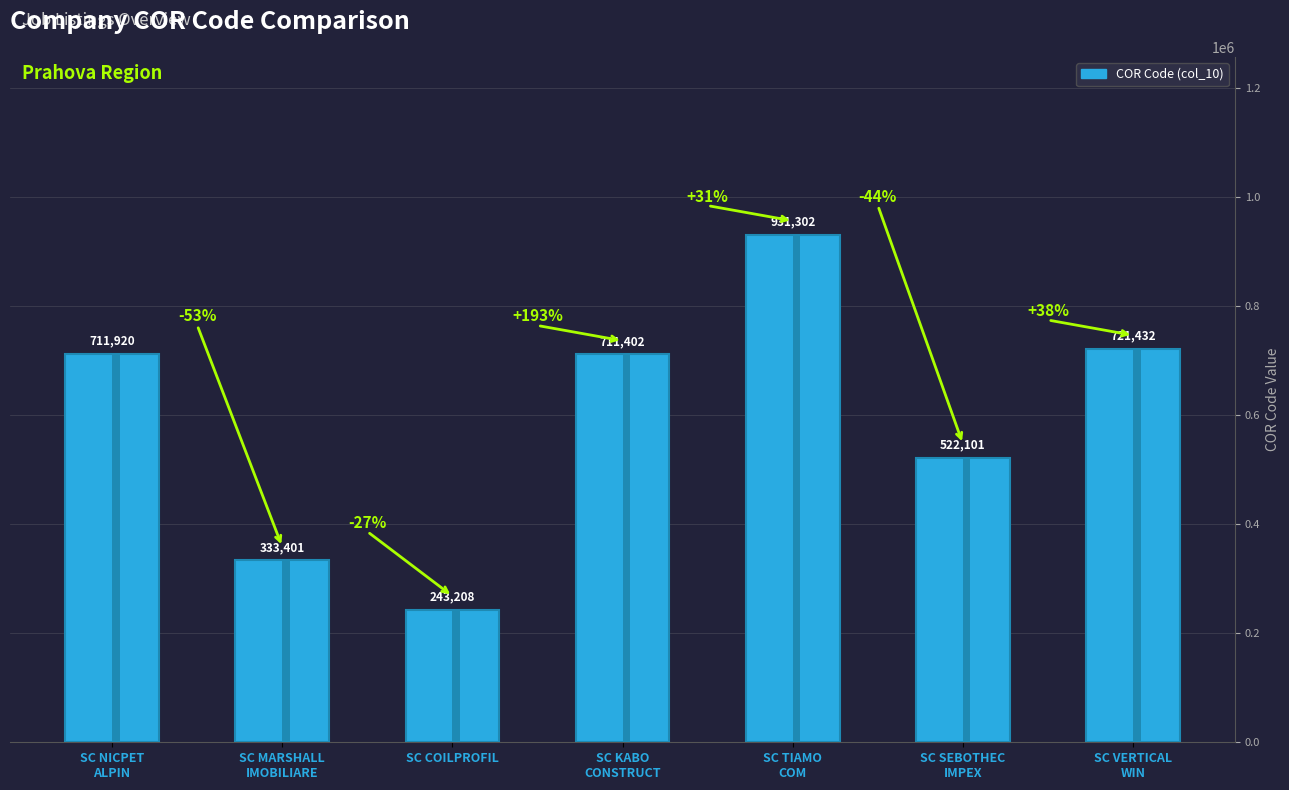

What is the label of the 6th bar from the right?

SC MARSHALL
IMOBILIARE